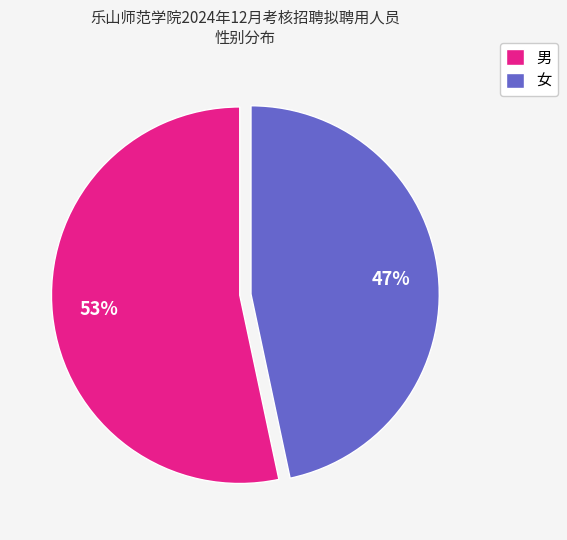

To the nearest percent, what is the combined percentage of 女 and 男?

100%